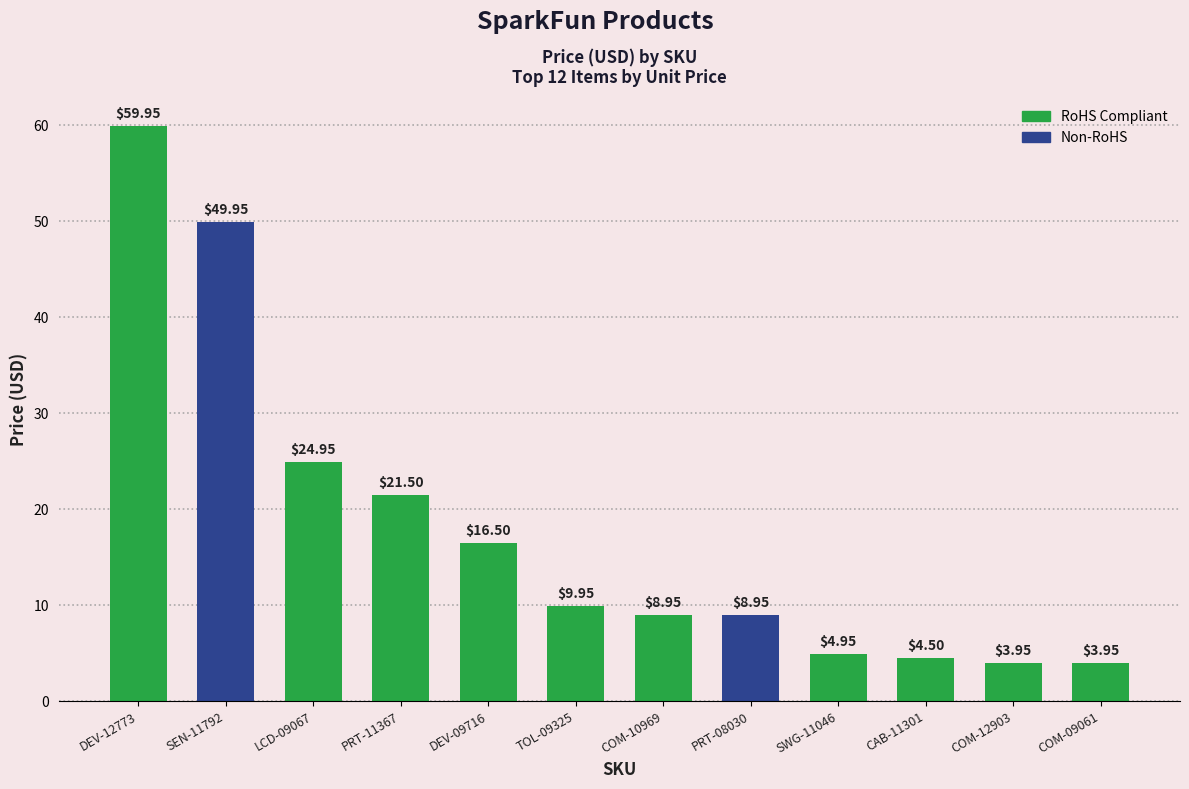

Approximately how many times larger is the value at TOL-09325 compared to LCD-09067?

0.4